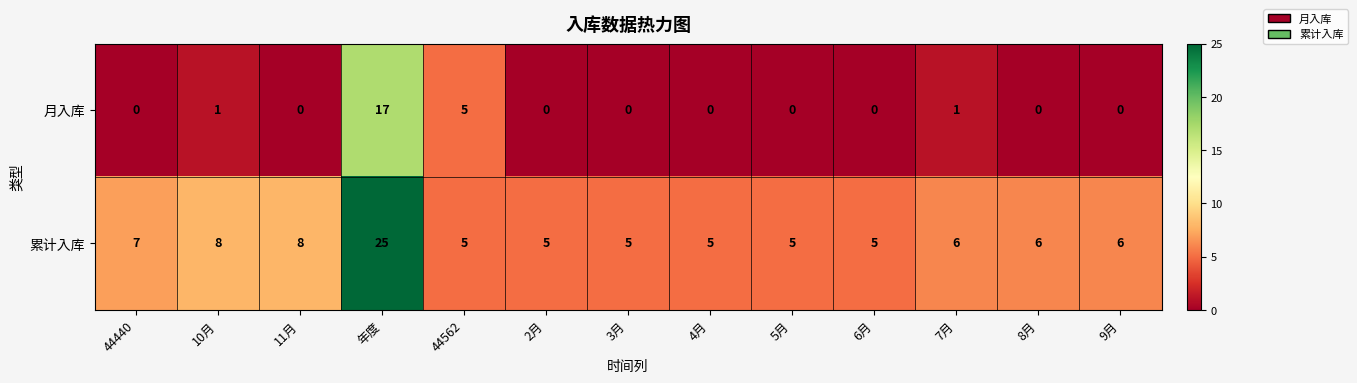

Which series changed the most between 年度 and 9月?

累计入库